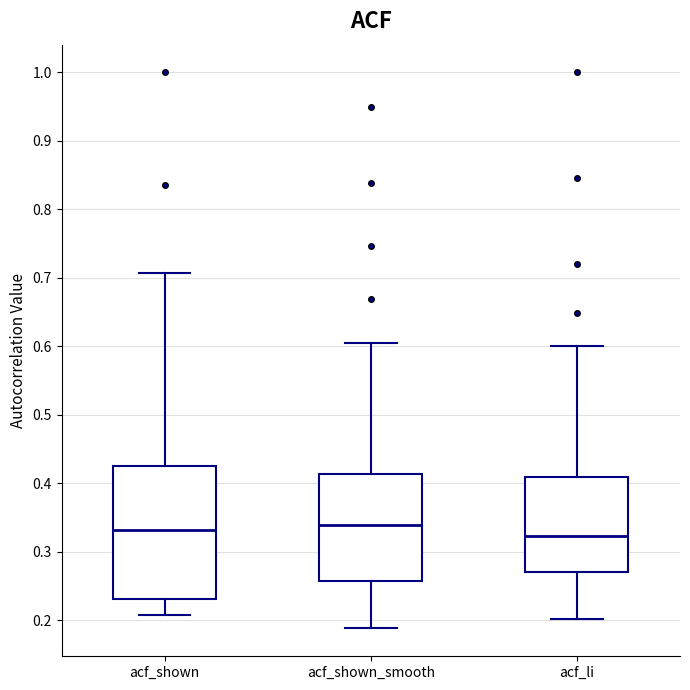

Reading left to right, transcribe this box plot: for each box, give where its median line is, the range the box spans, and where its two whiskers end, as read against the y-axis. The values are not printed on the chart, so give them approximately, as read against the axis.

acf_shown: median 0.33, box 0.23 to 0.43, whiskers 0.21 to 0.71
acf_shown_smooth: median 0.34, box 0.26 to 0.41, whiskers 0.19 to 0.61
acf_li: median 0.32, box 0.27 to 0.41, whiskers 0.20 to 0.60